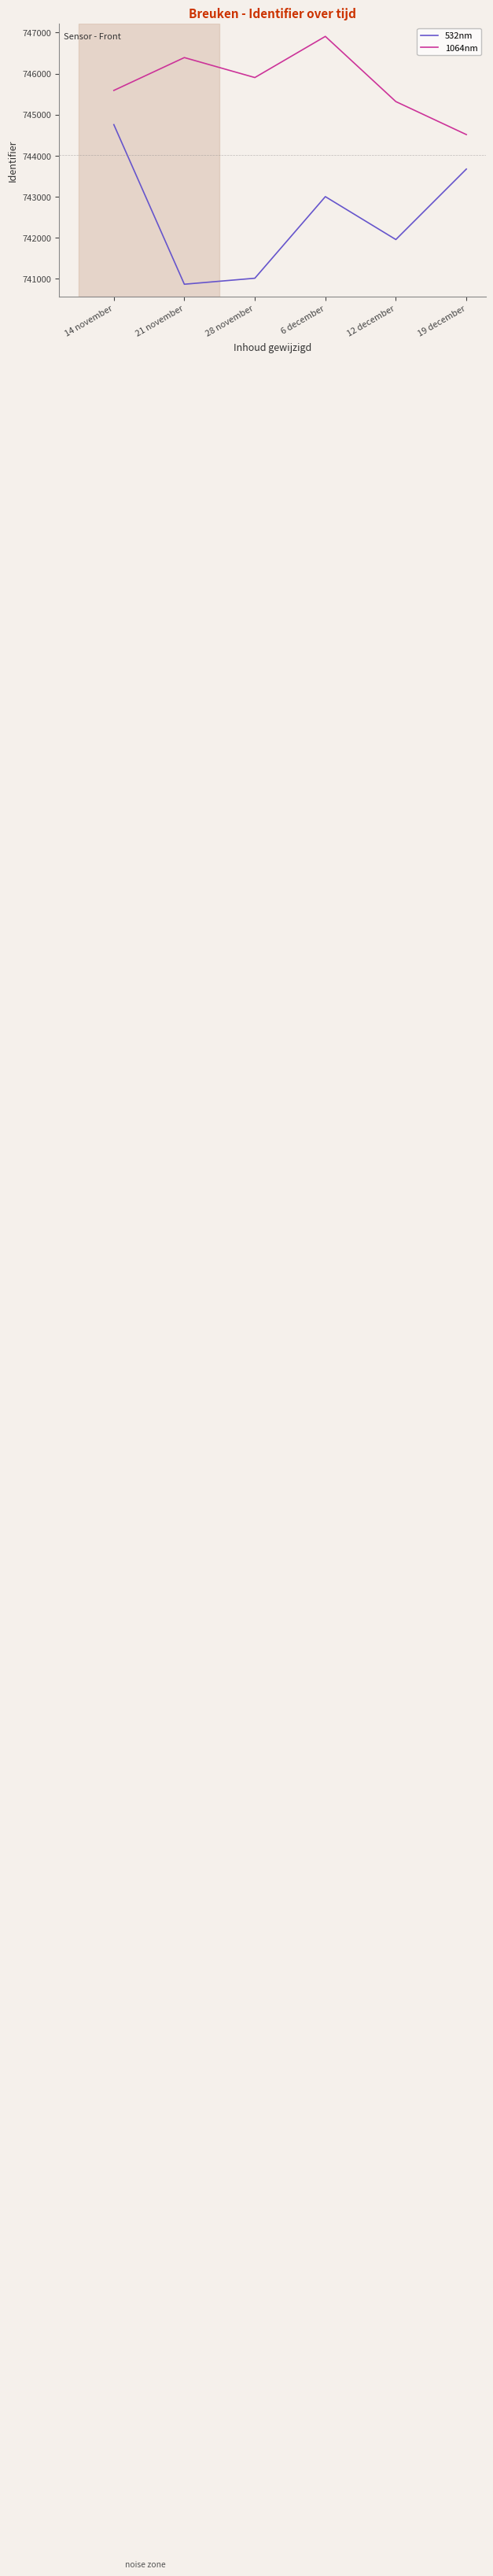

What is the average value of the 532nm series?

742540.6